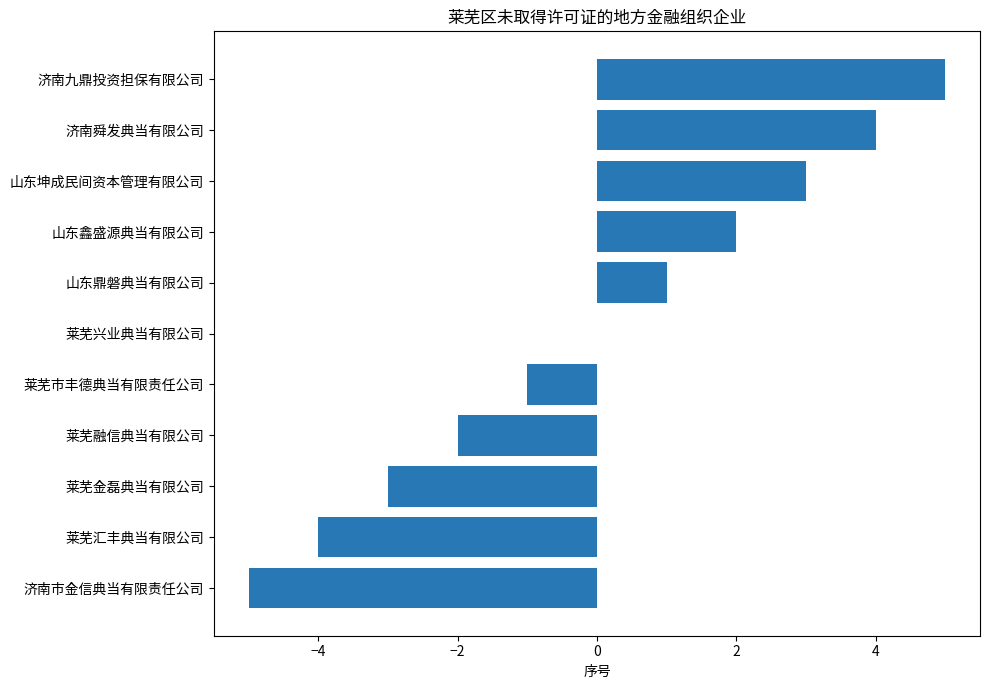

Reading bottom to top, list all the values displayed in this chart.

济南市金信典当有限责任公司=-5	莱芜汇丰典当有限公司=-4	莱芜金磊典当有限公司=-3	莱芜融信典当有限公司=-2	莱芜市丰德典当有限责任公司=-1	莱芜兴业典当有限公司=0	山东鼎磐典当有限公司=1	山东鑫盛源典当有限公司=2	山东坤成民间资本管理有限公司=3	济南舜发典当有限公司=4	济南九鼎投资担保有限公司=5